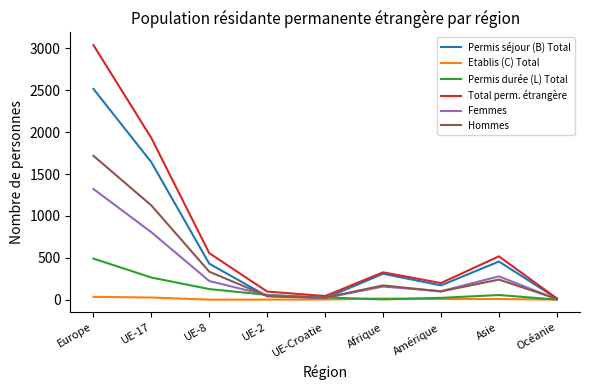

What is the spread (max minus min) of values at Océanie?

14